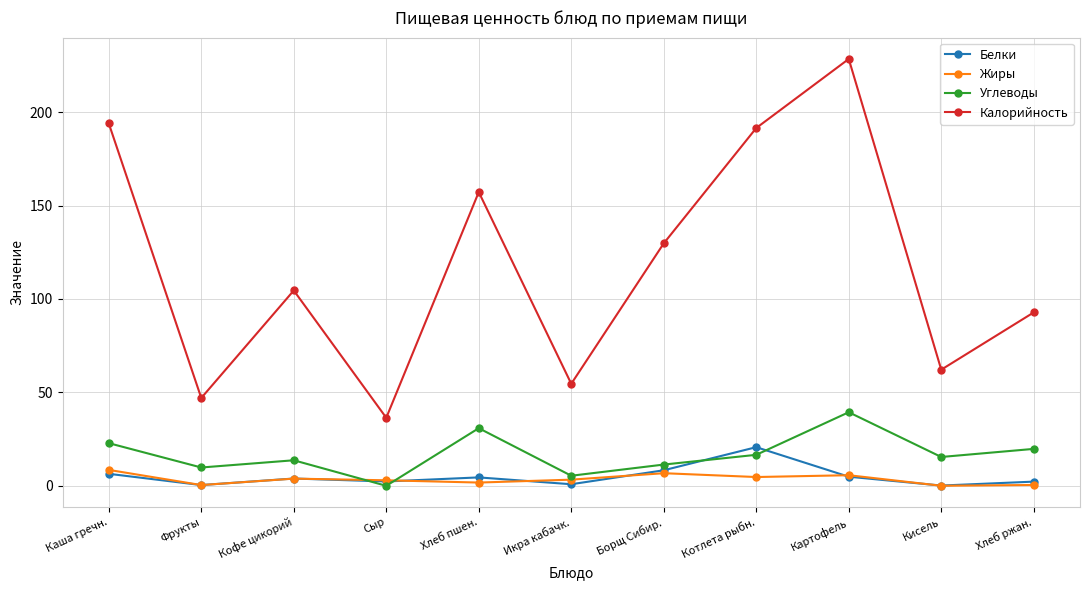

True or false: Калорийность and Углеводы intersect in this chart.

False